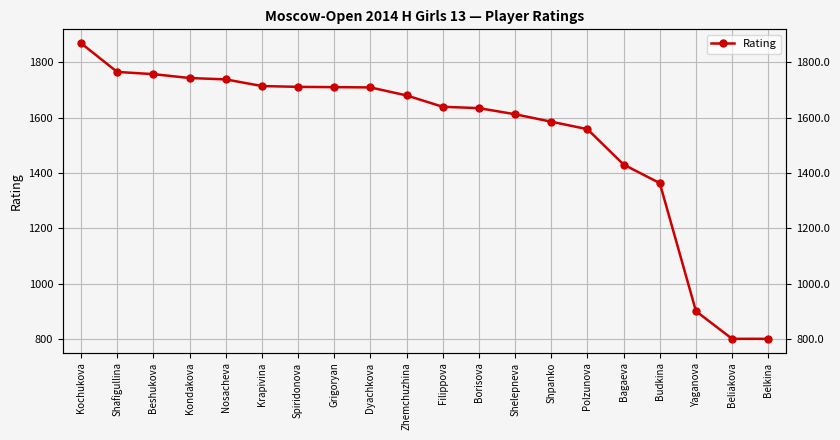

What is the minimum value shown in the chart?

800